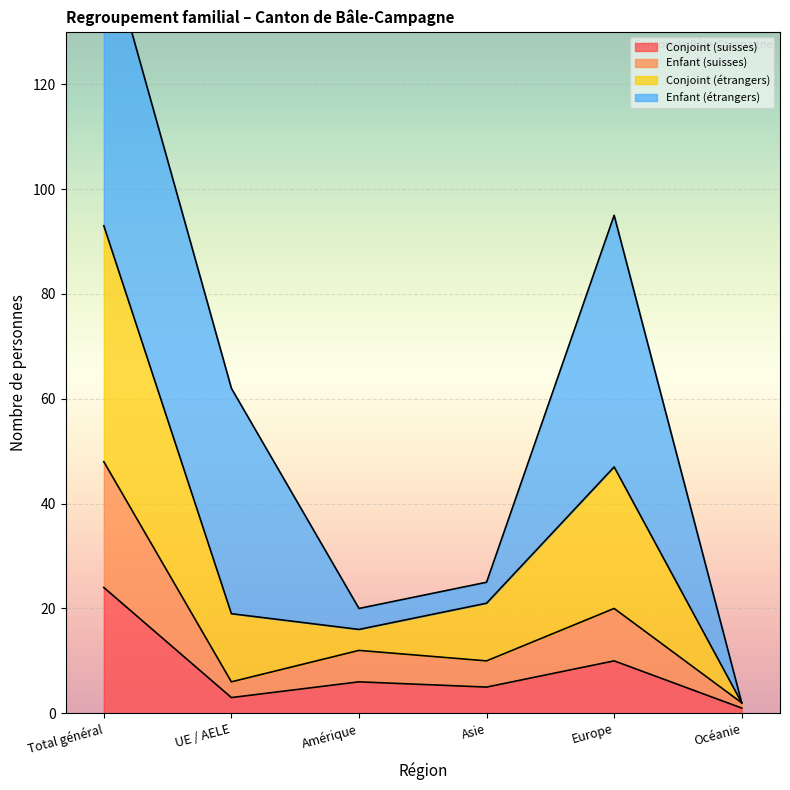

How many interior local peaks does the Enfant (suisses) series have?

2